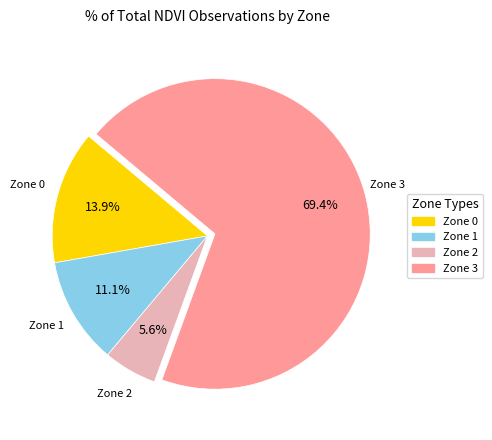

Which has a higher value, Zone 2 or Zone 1?

Zone 1